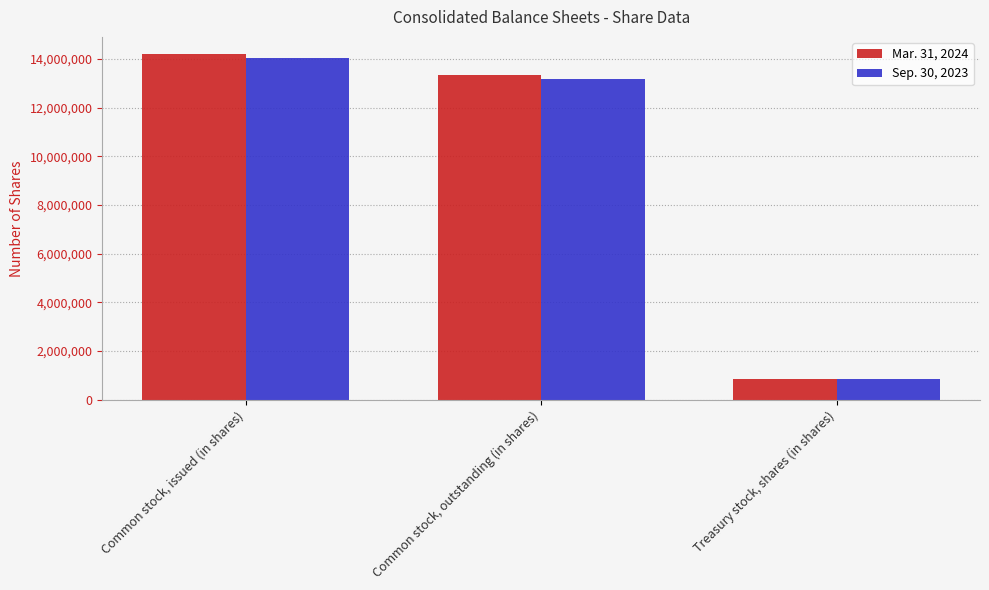

Where is Mar. 31, 2024 nearest to the value 7523037?

Common stock, outstanding (in shares)